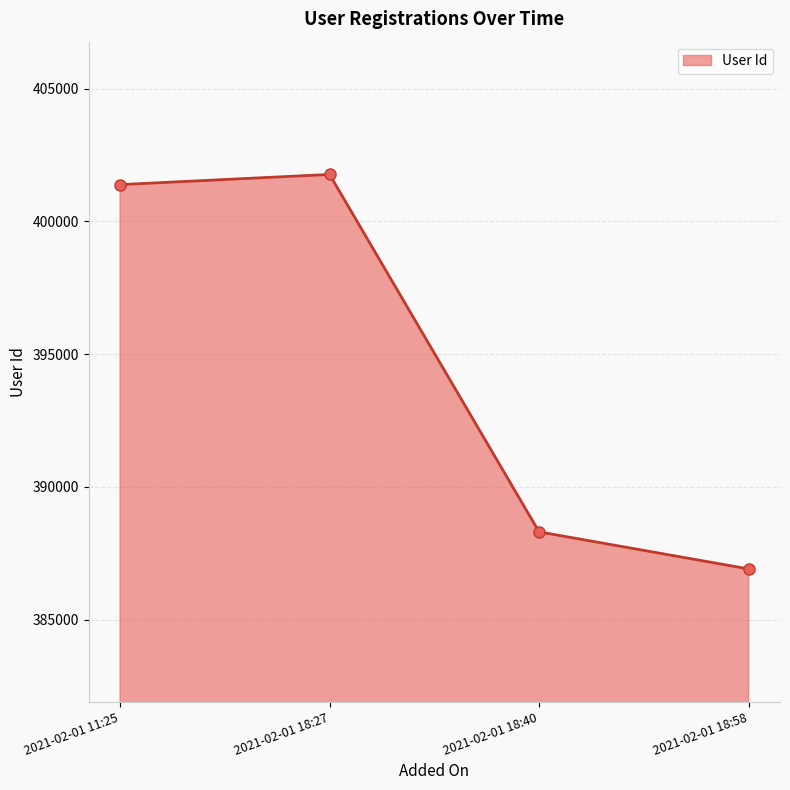

The chart shows a value of 401381 at 2021-02-01 11:25. True or false?

True